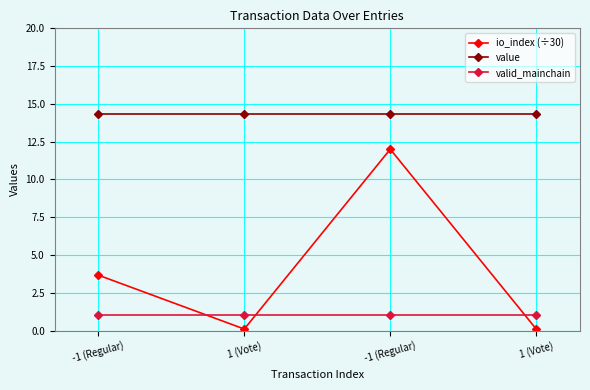

How many lines are shown in the chart?

3